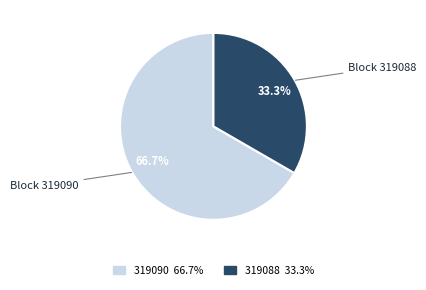

Count the number of slices in the pie.

2